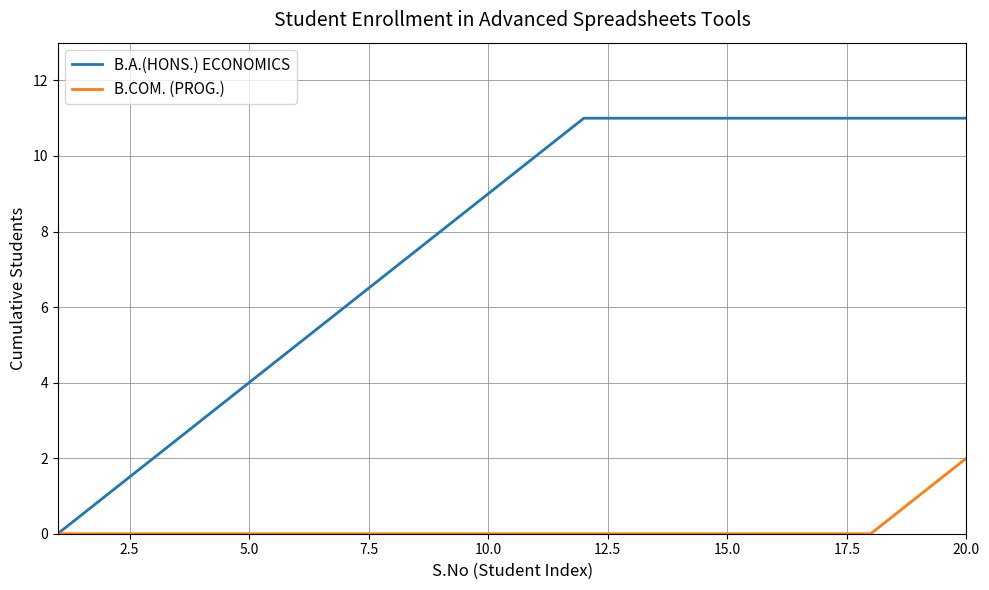

Does the chart display data point markers on the line(s)?

No